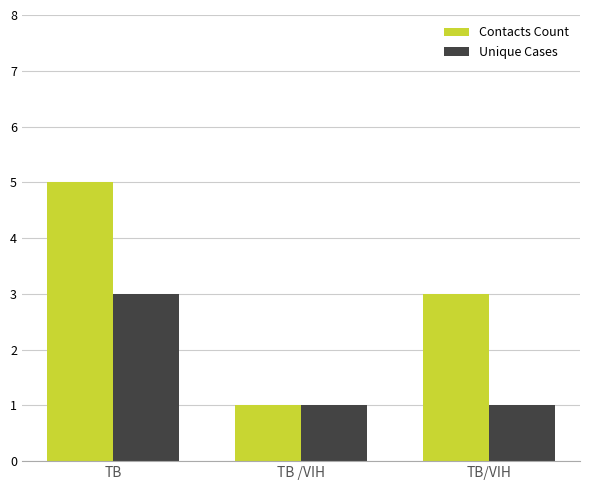

Is it true that Contacts Count equals 5 at TB/VIH?

False